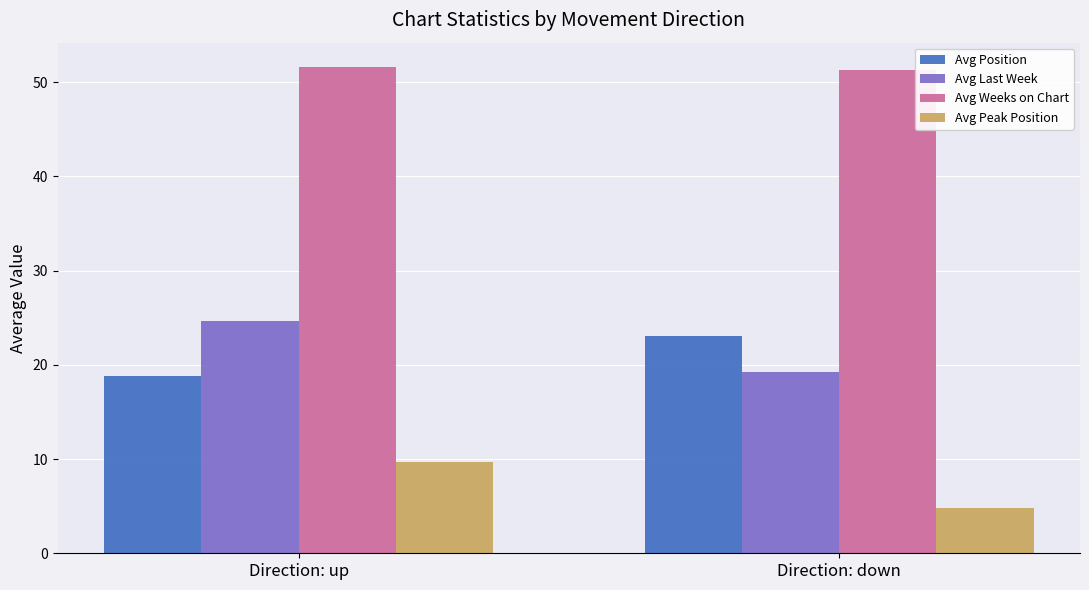

The Avg Position series shows 11.3 at Direction: down. True or false?

False